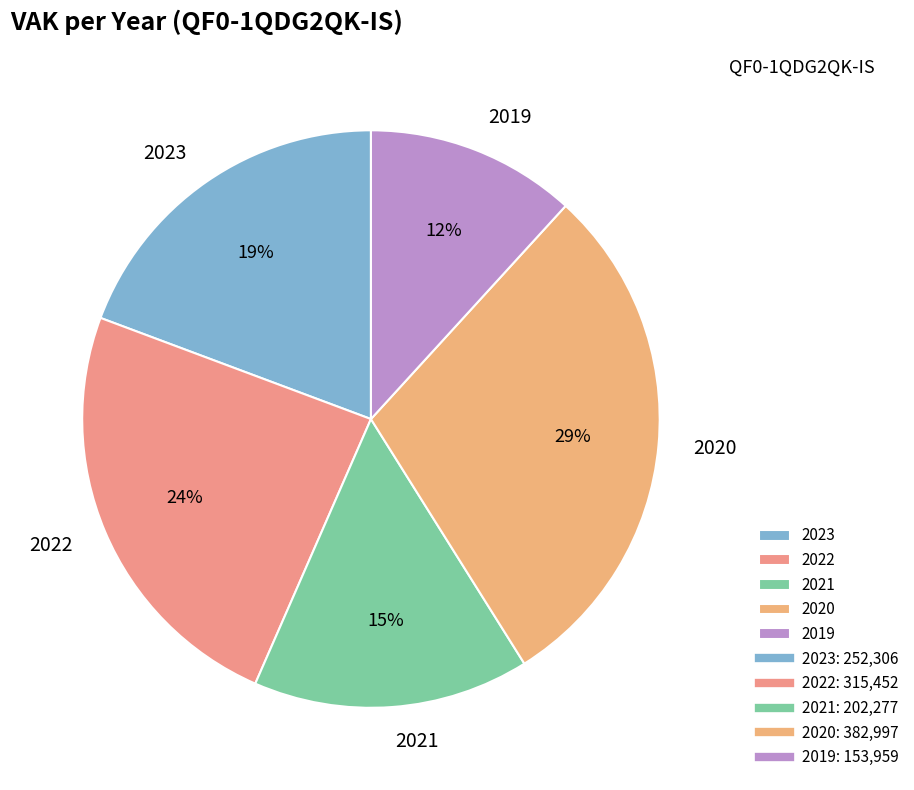

Is the sum of 2021 and 2023 greater than half?

No